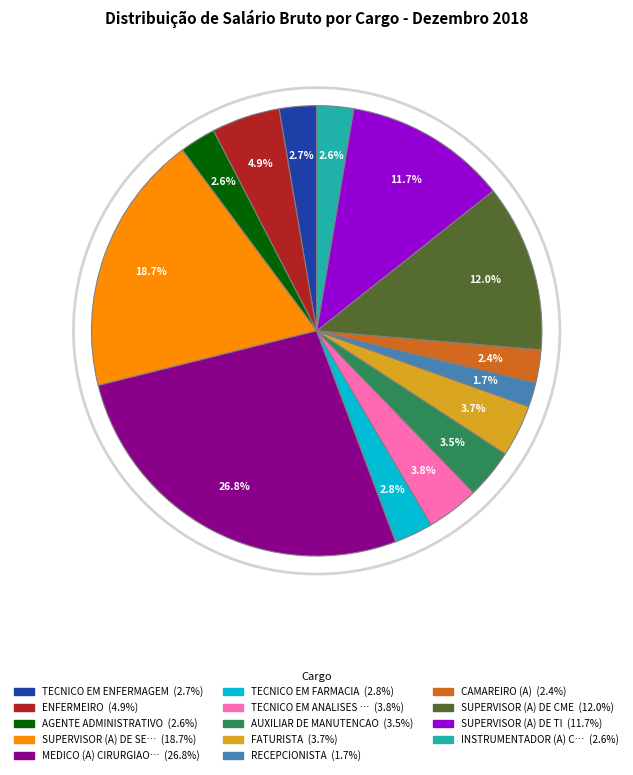

Is there any slice that represents more than half of the pie?

No